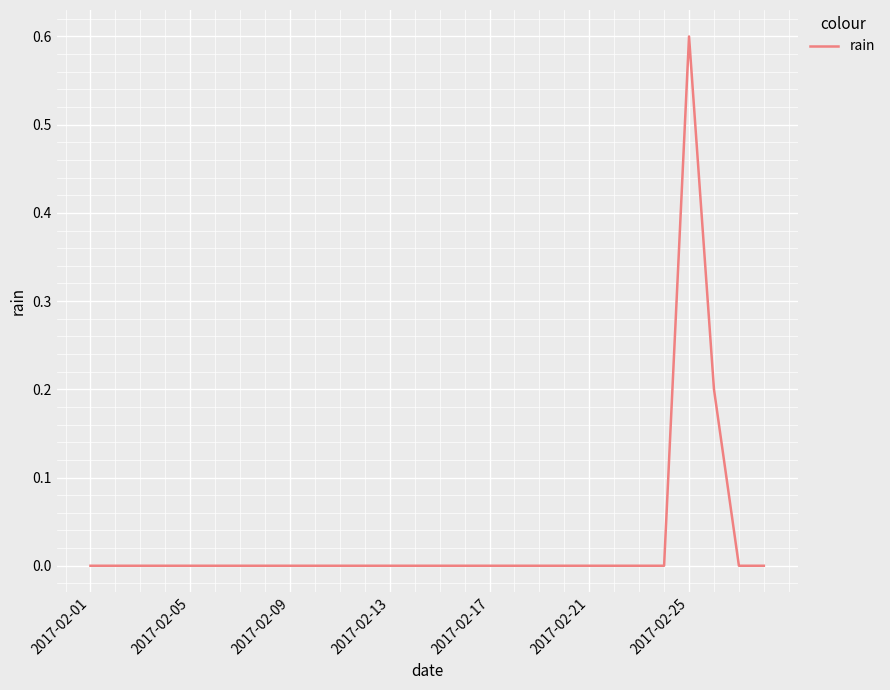

What is the maximum value shown in the chart?

0.6